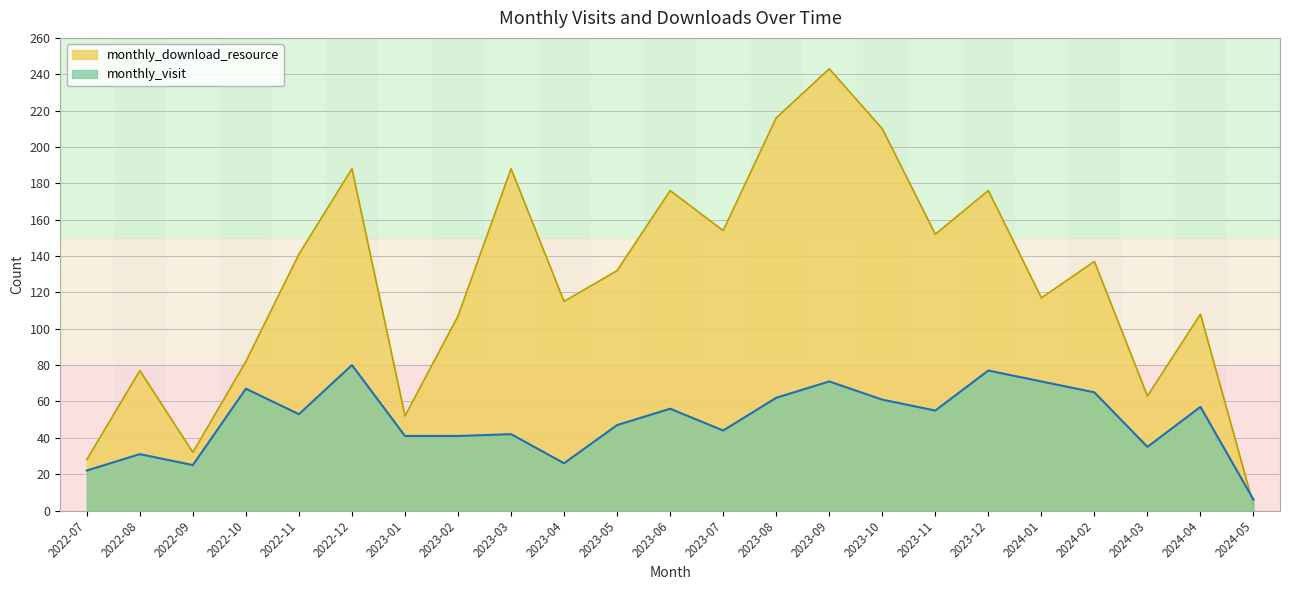

How many interior local valleys does the monthly_visit series have?

6